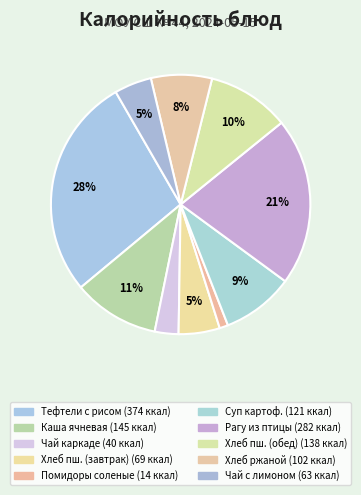

How many slices are in this pie chart?

10